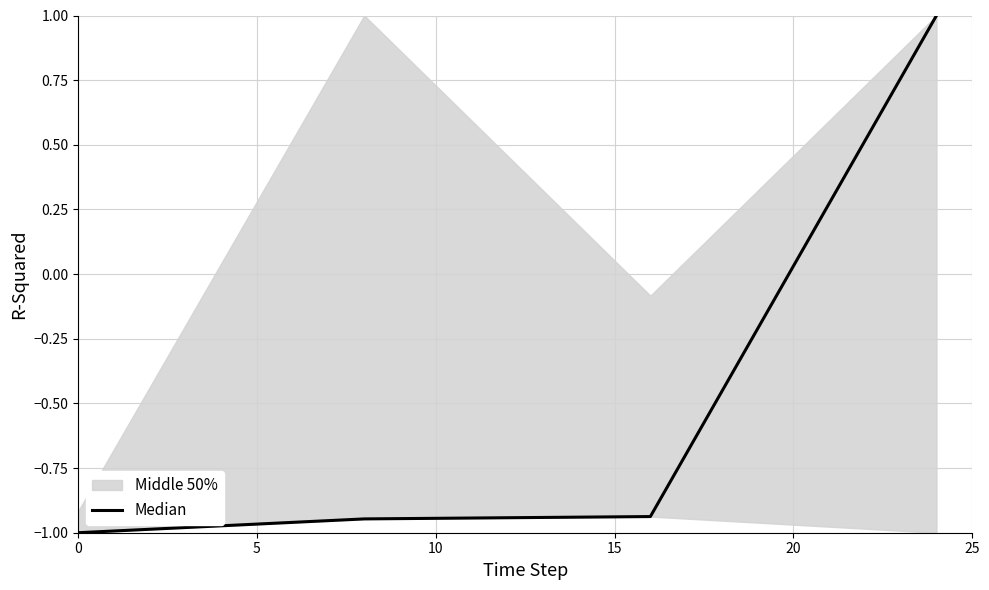

The chart shows a value of -1.7 at 5. True or false?

False